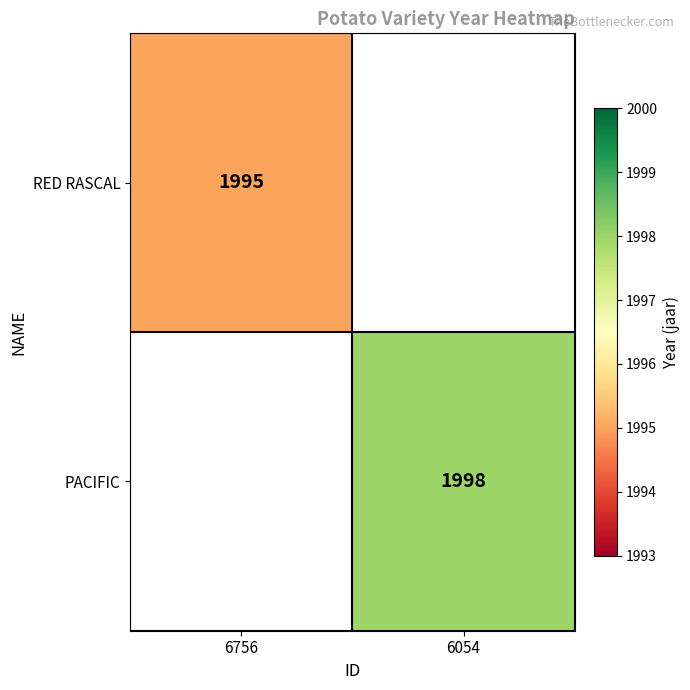

True or false: PACIFIC has a value of 1998 at 6054.

True